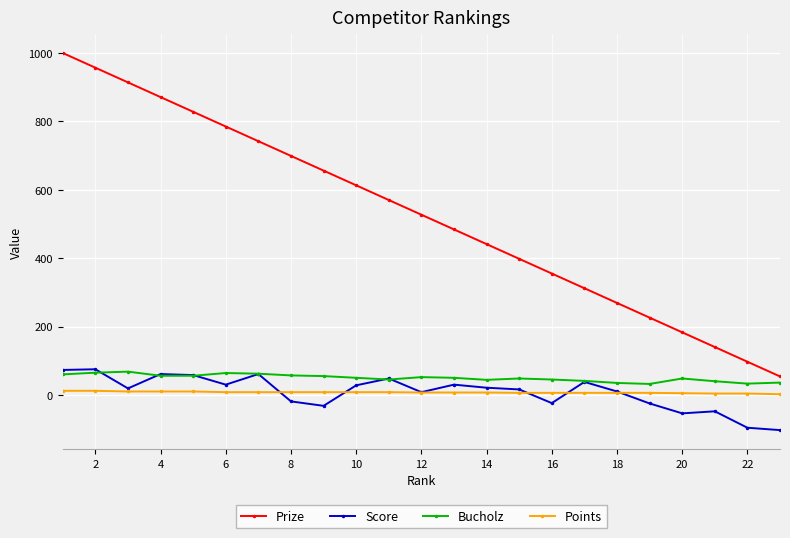

How many data points in Prize are less than 527?

11